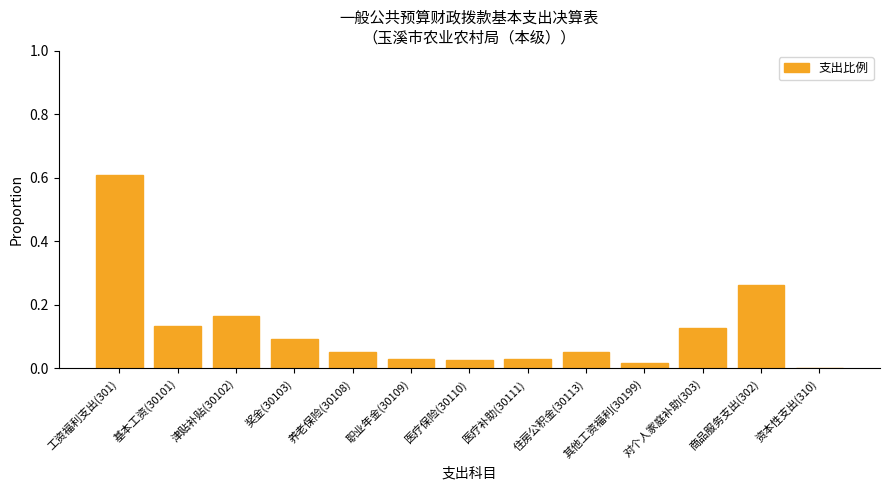

True or false: the data shows 0.9 at 工资福利支出(301).

False